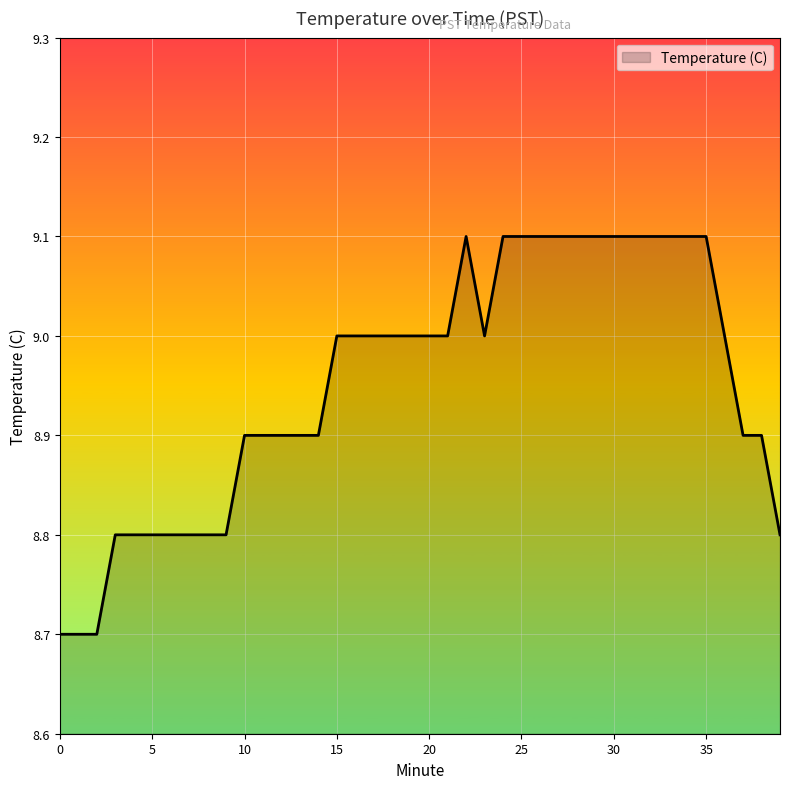

What is the minimum value shown in the chart?

8.7